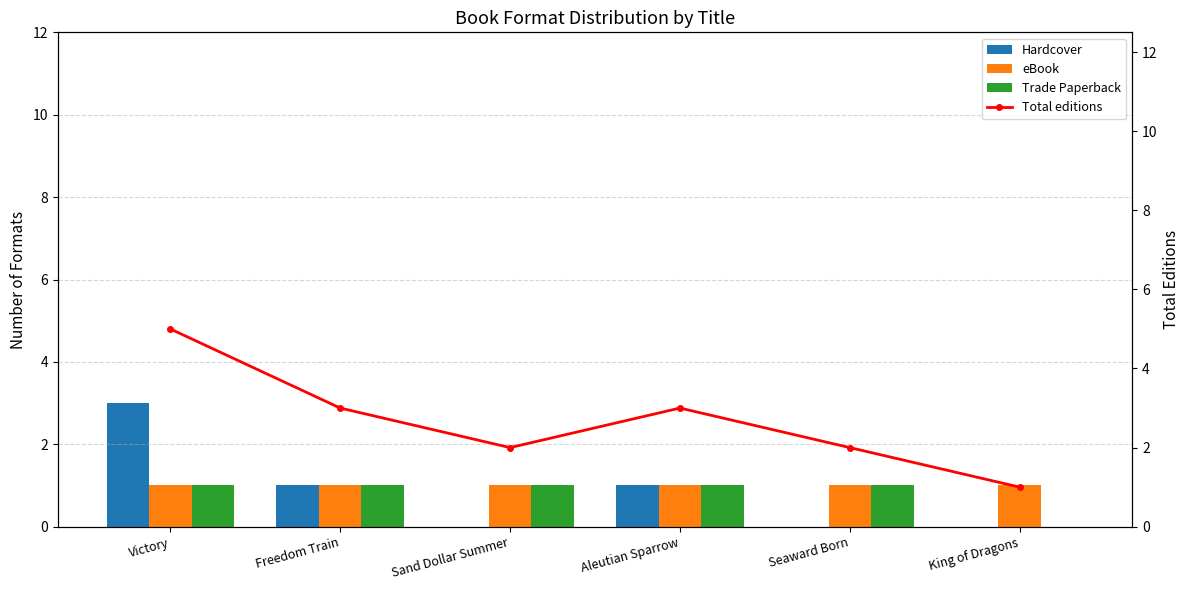

True or false: Hardcover has a value of 2 at Sand Dollar Summer.

False